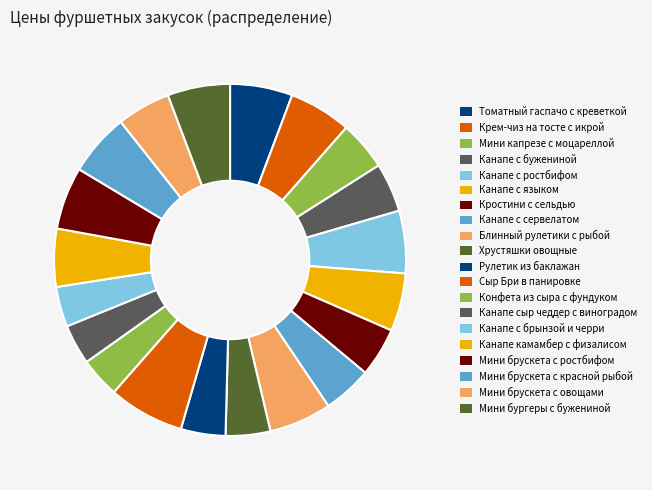

The Крем-чиз на тосте с икрой slice represents 1% of the pie. True or false?

False